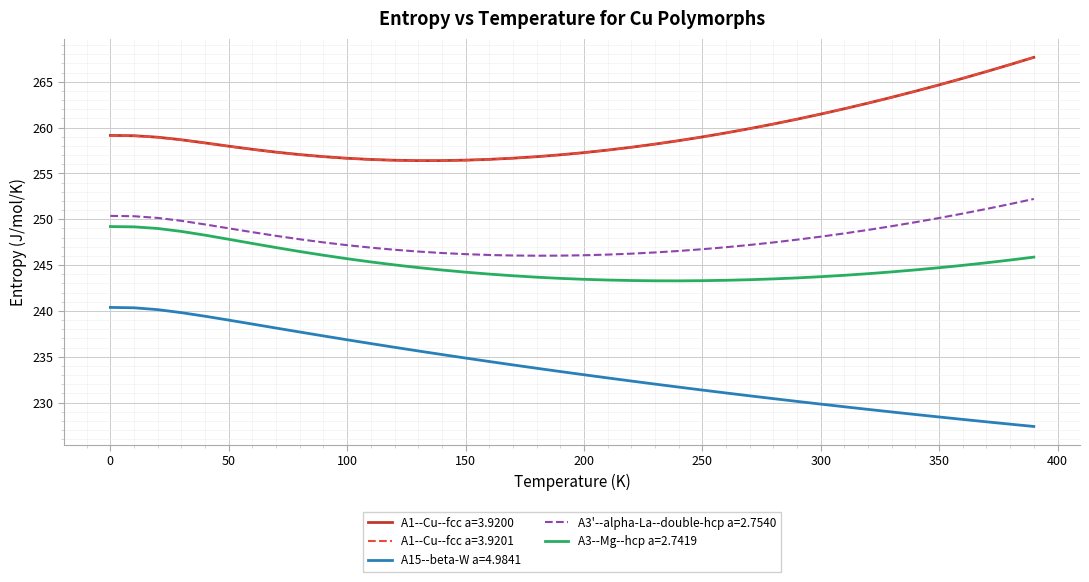

True or false: A15--beta-W a=4.9841 and A3--Mg--hcp a=2.7419 intersect in this chart.

False